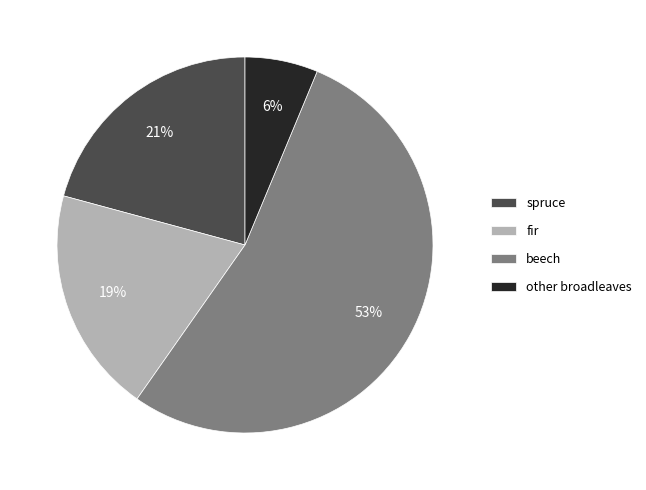

To the nearest percent, what is the difference between the largest and smallest slice percentages?

47%